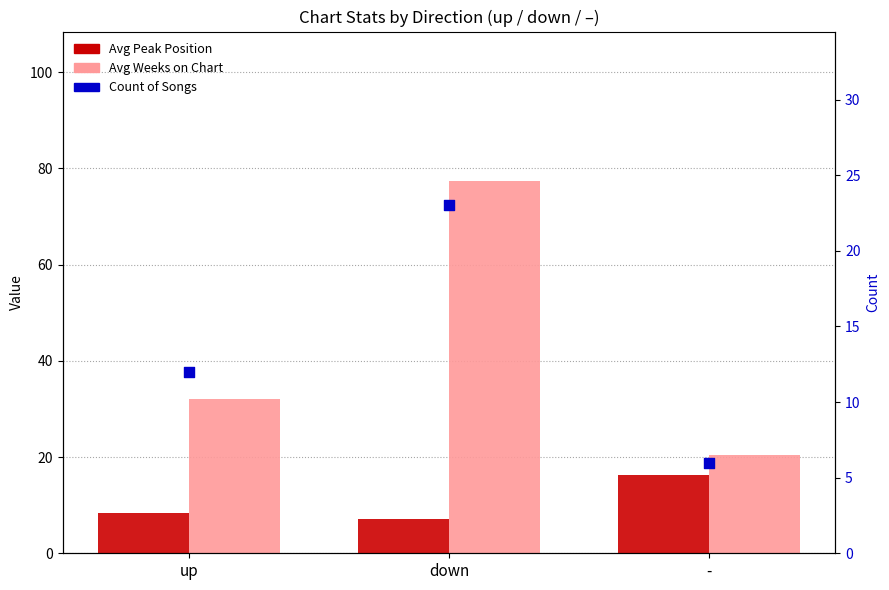

What are all the series names shown in the legend?

Avg Peak Position, Avg Weeks on Chart, Count of Songs